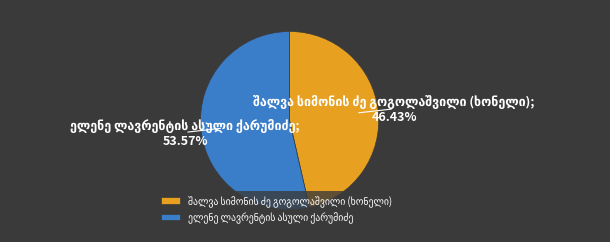

How many segments does this pie chart have?

2